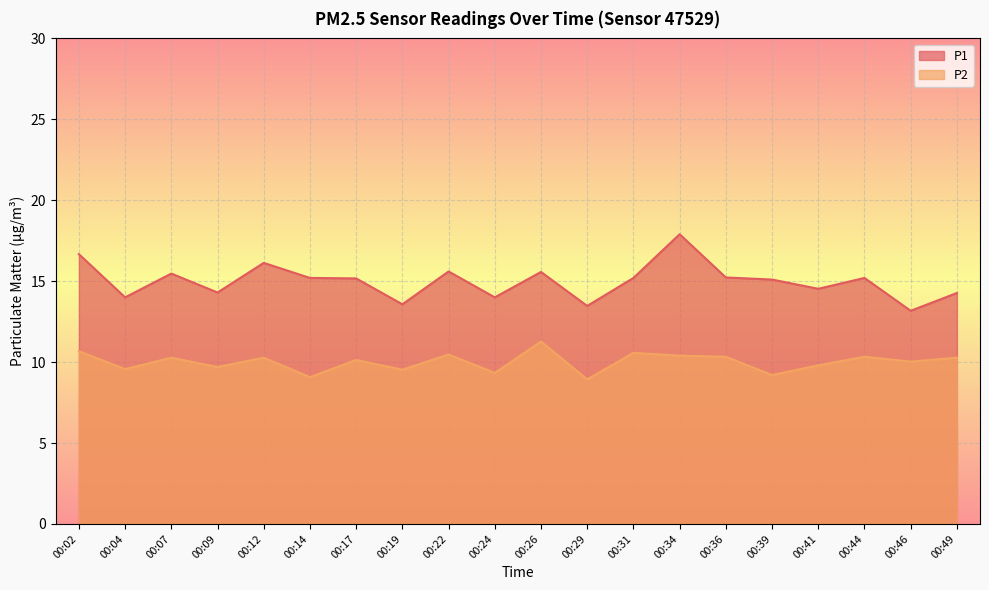

What are all the series names shown in the legend?

P1, P2